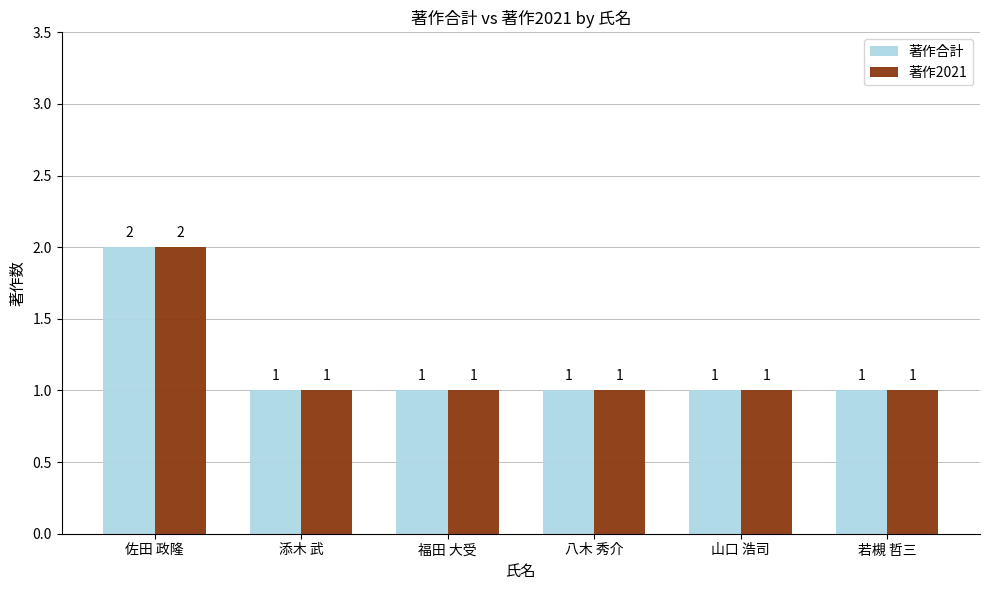

At which label does 著作2021 reach its peak?

佐田 政隆